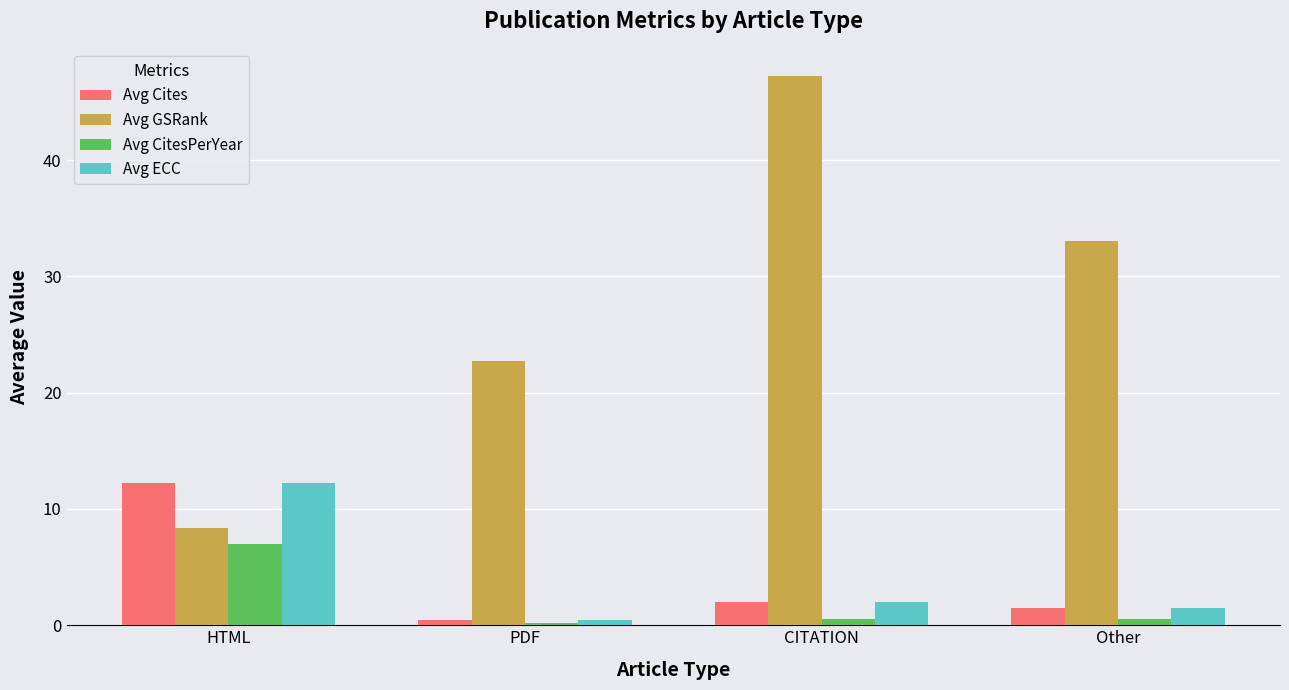

What is the sum of the Avg Cites values at HTML and Other?

13.7